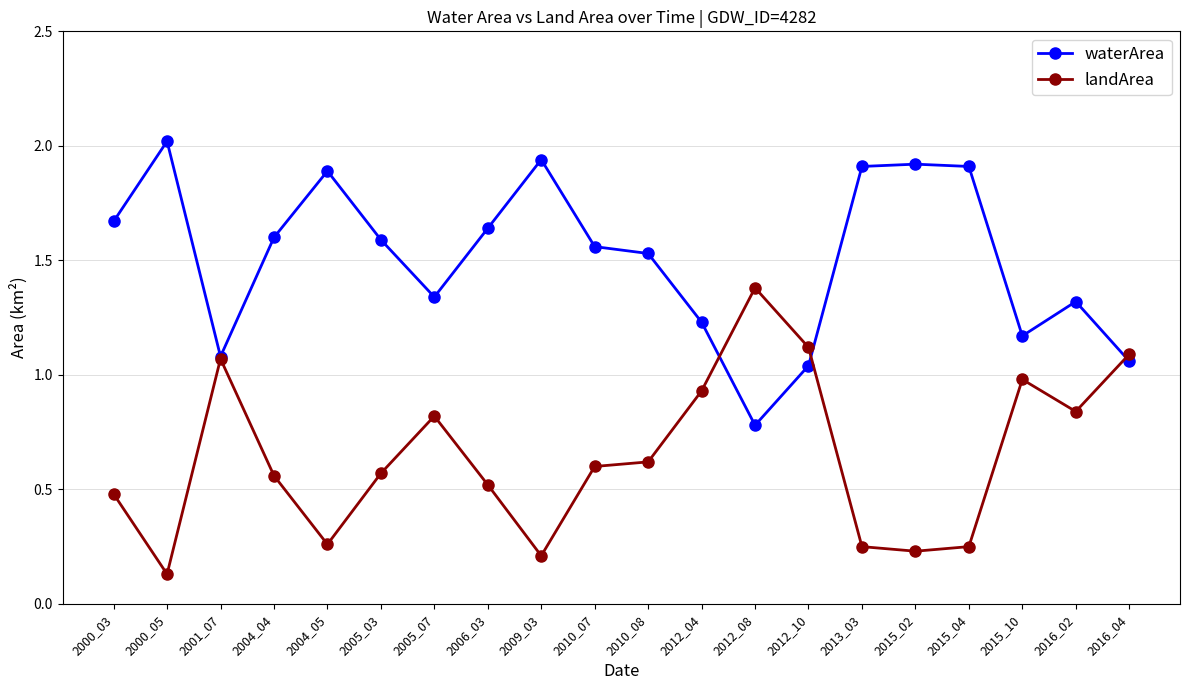

Where is waterArea nearest to the value 1?

2012_10